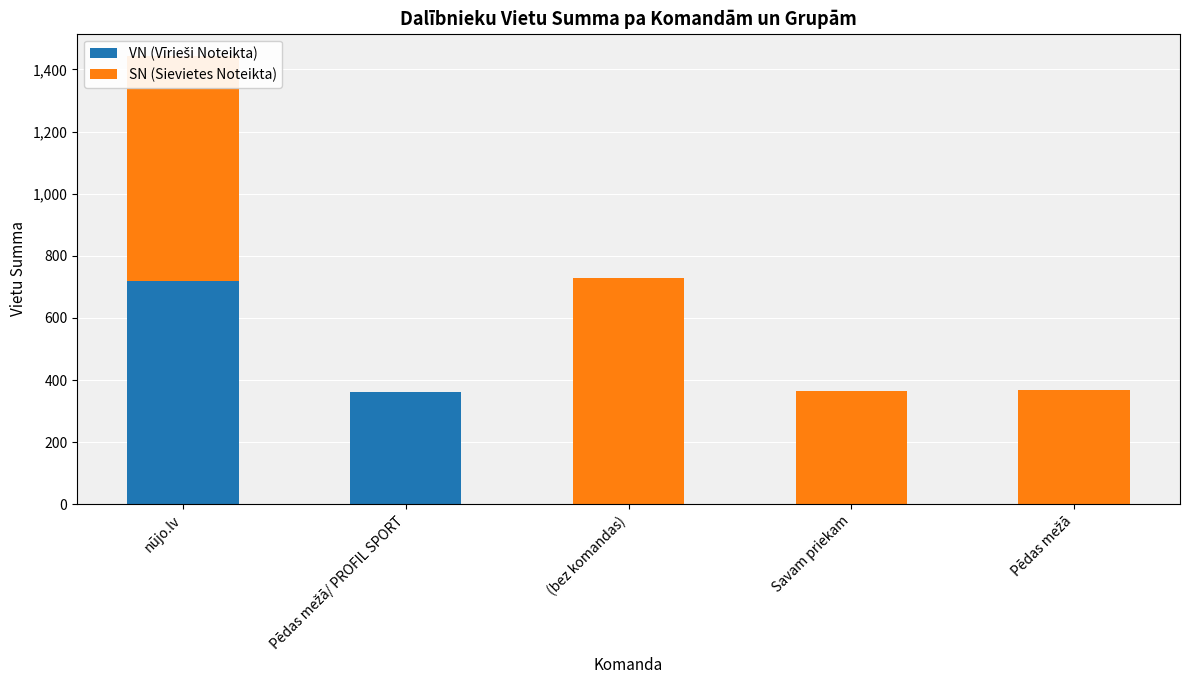

What is the total value across all series at Savam priekam?

365